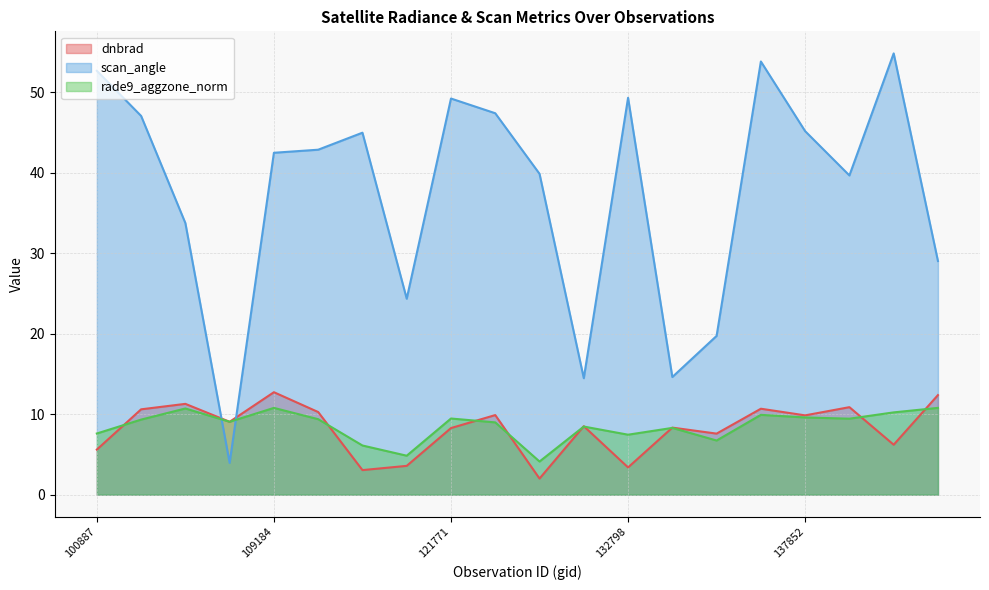

True or false: rade9_aggzone_norm and dnbrad intersect in this chart.

True